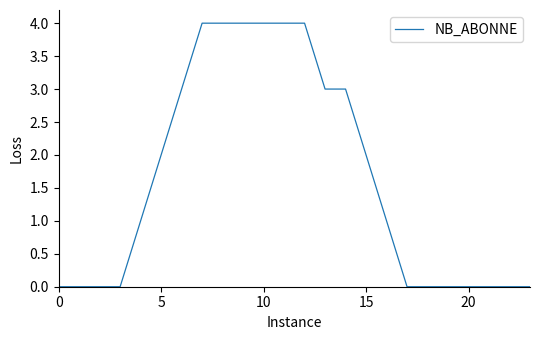

What is the difference between the maximum and minimum values?

4